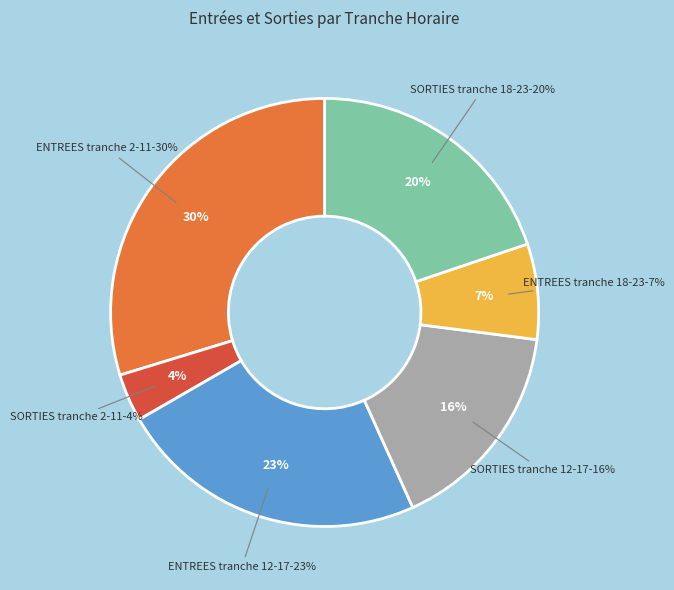

Is there any slice that represents more than half of the pie?

No